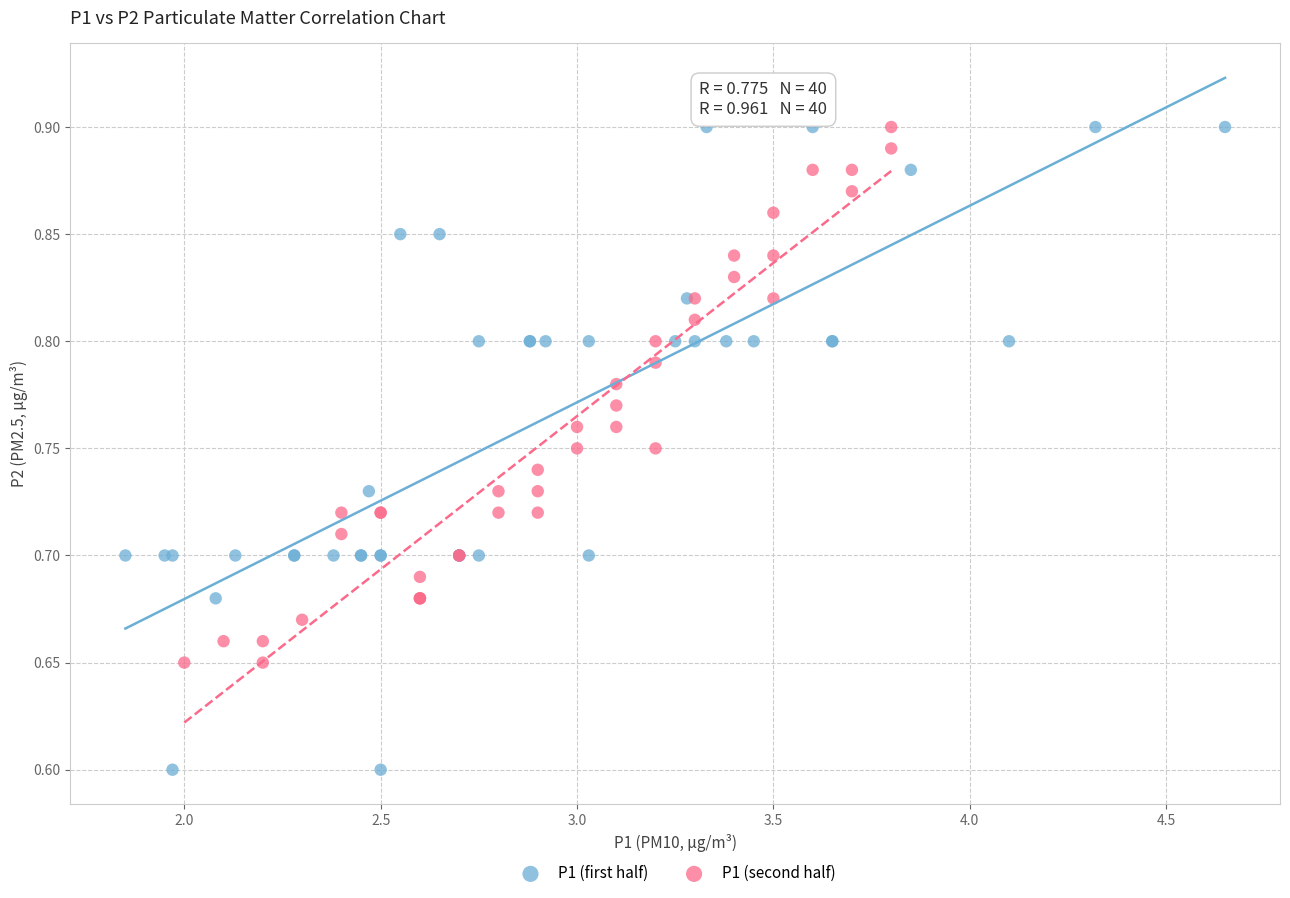

What are all the series names shown in the legend?

P1 (first half), P1 (second half)